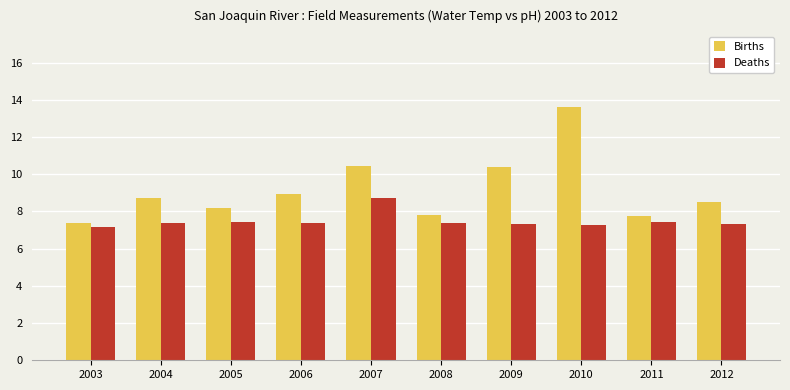

What is the minimum value shown in the chart?

7.2